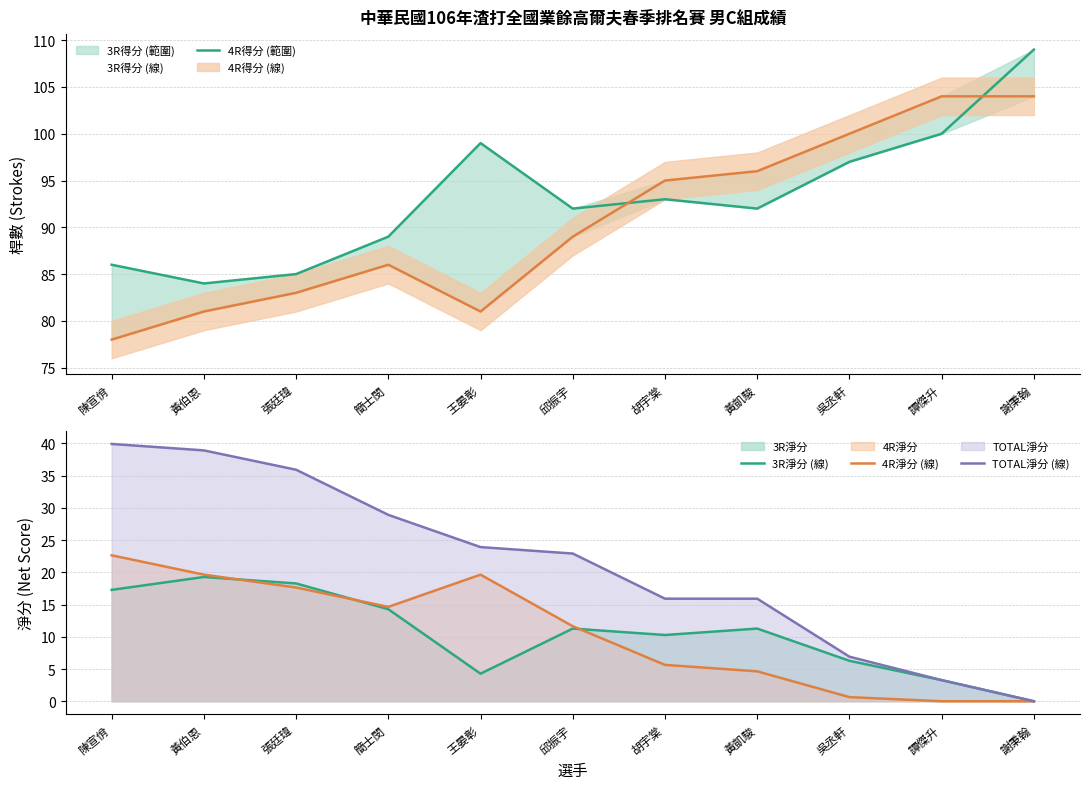

The TOTAL淨分 (線) series shows 12.0 at 吳丞軒. True or false?

False